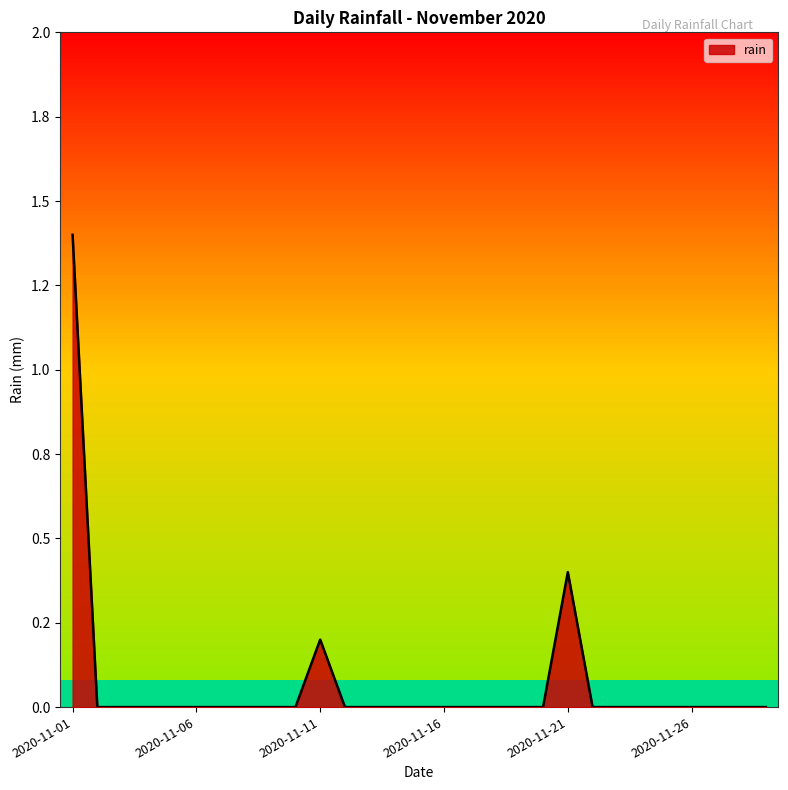

Is this an area chart (filled region under the line)?

Yes